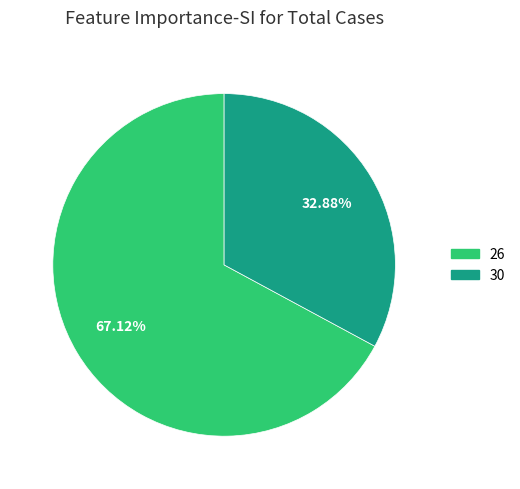

Does 30 account for over 50% of the chart?

No